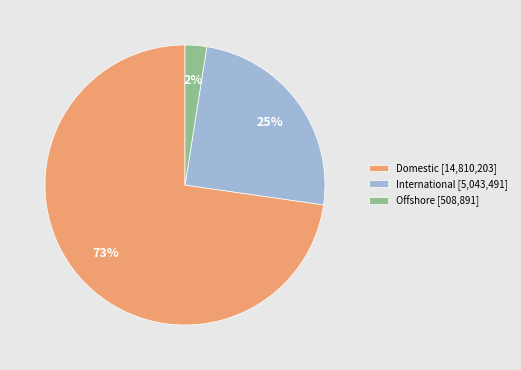

What percentage is the Offshore slice, to the nearest percent?

2%